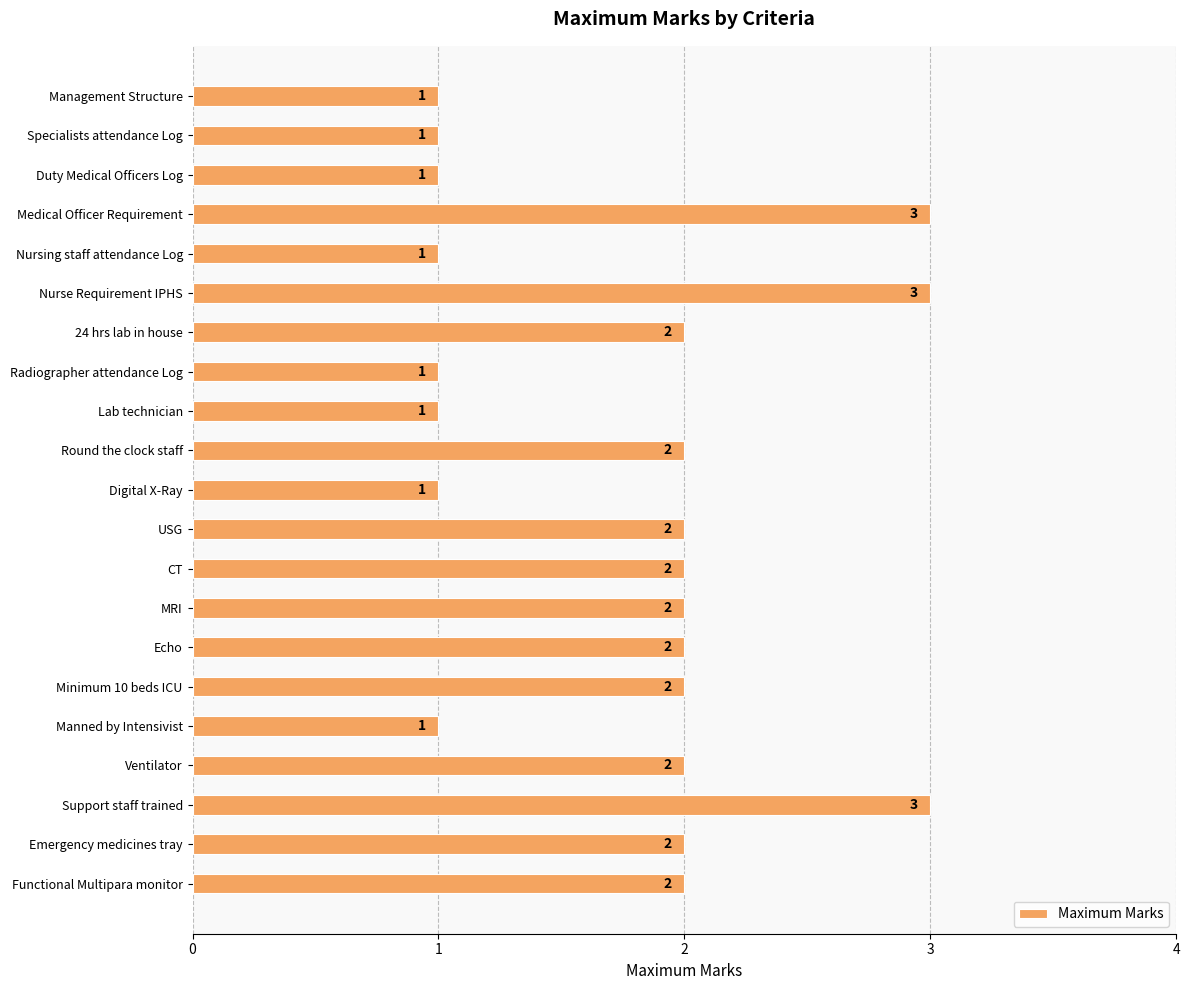

Count the number of data series in this chart.

1